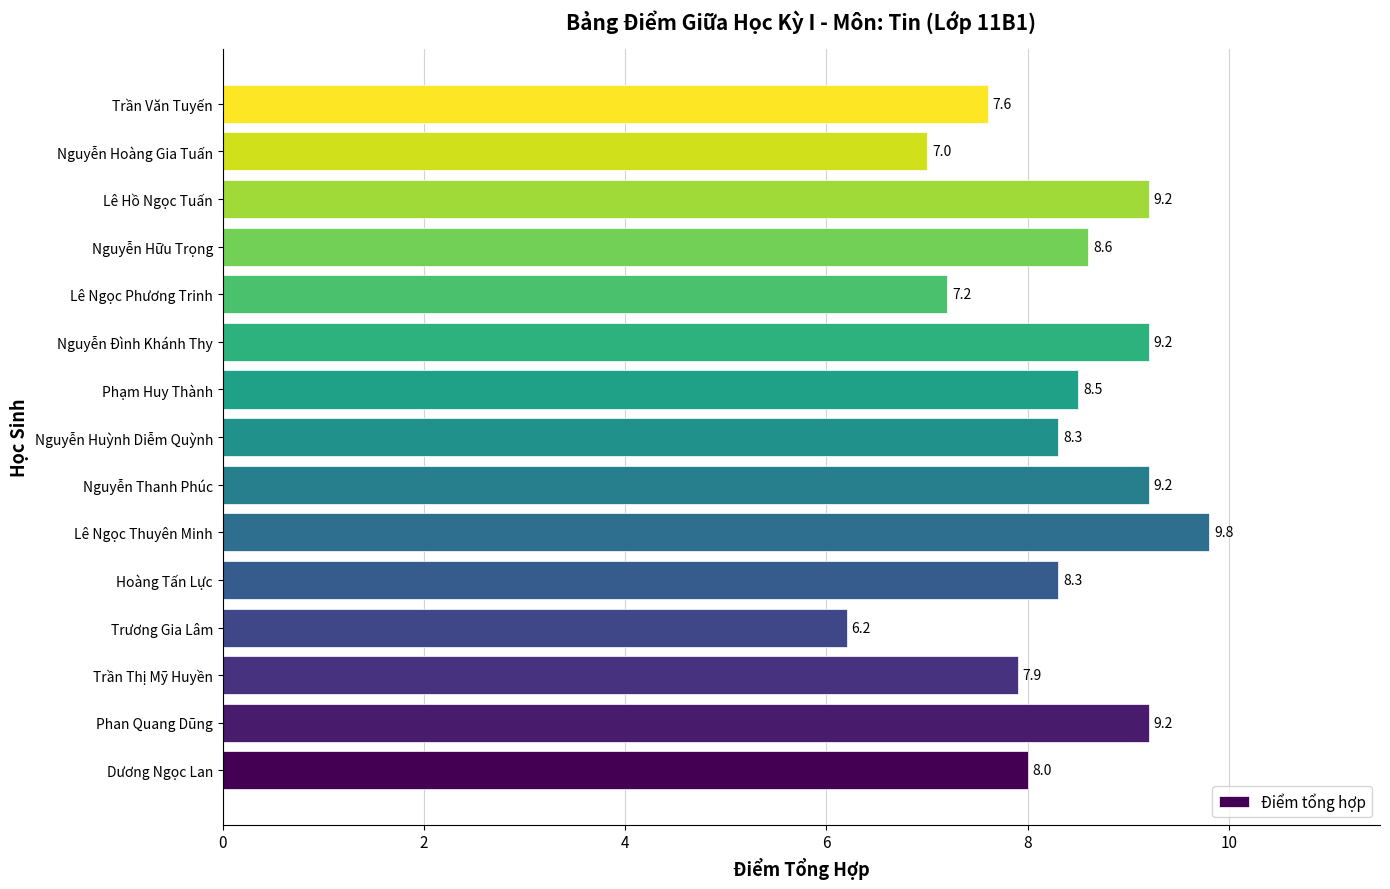

Where is the data nearest to the value 8?

Dương Ngọc Lan